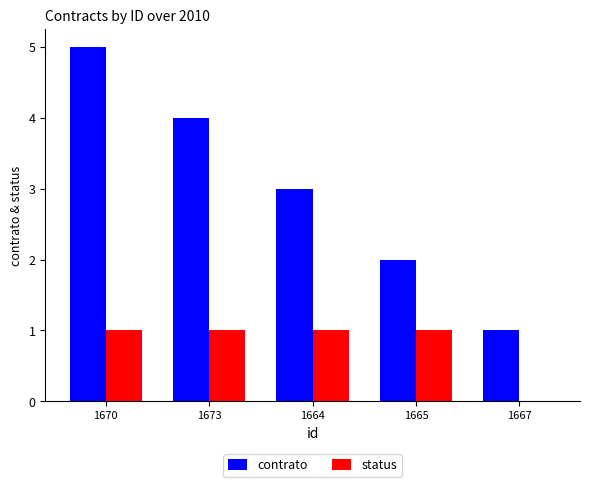

Between 1673 and 1667, which series saw the biggest shift?

contrato